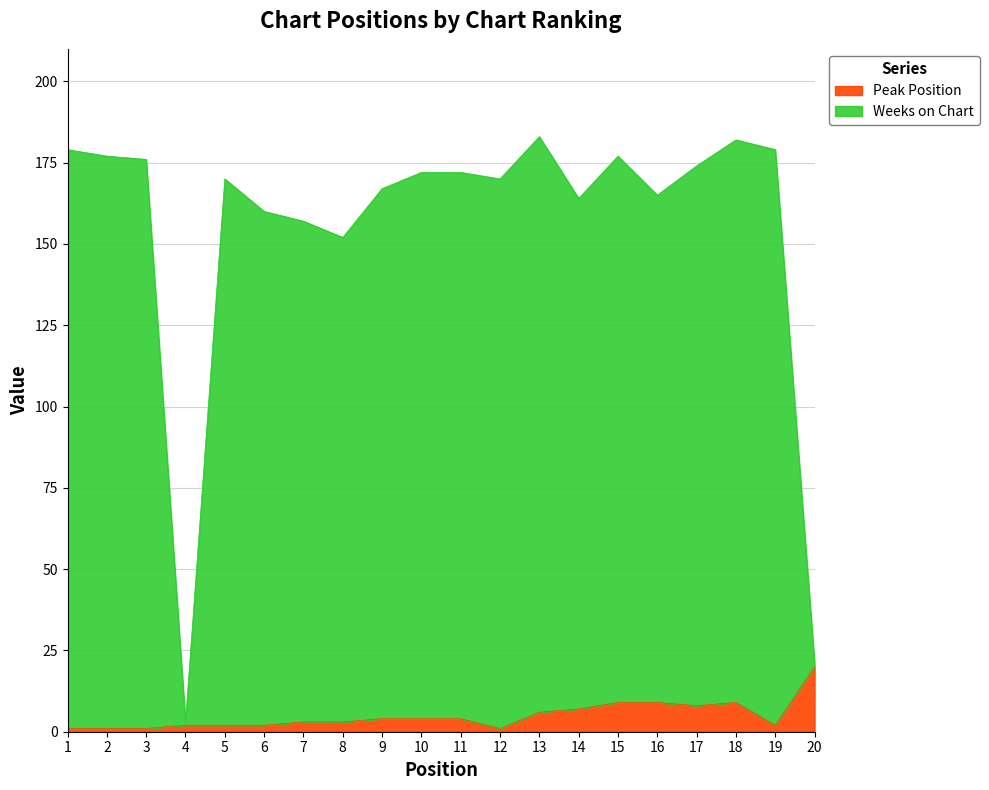

Count the number of data series in this chart.

2